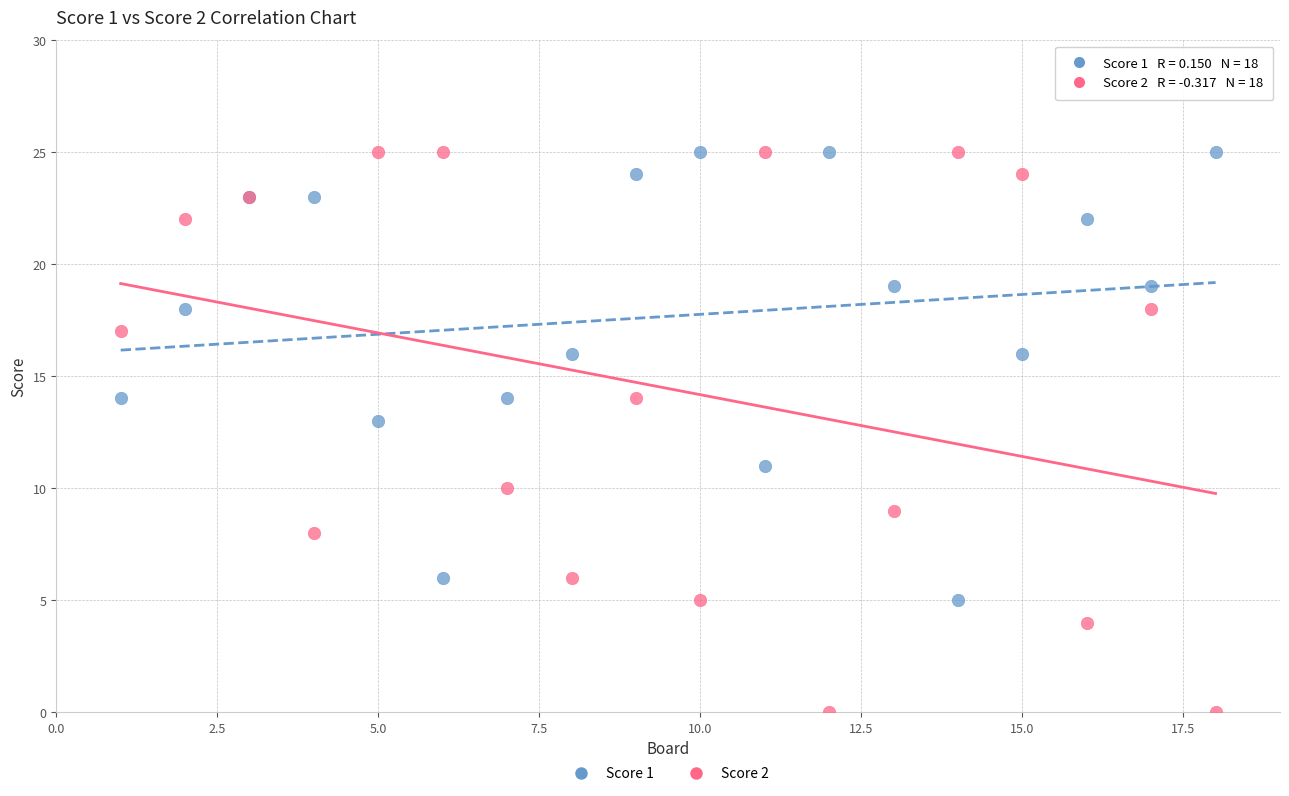

Which series reaches the minimum Y coordinate?

Score 2